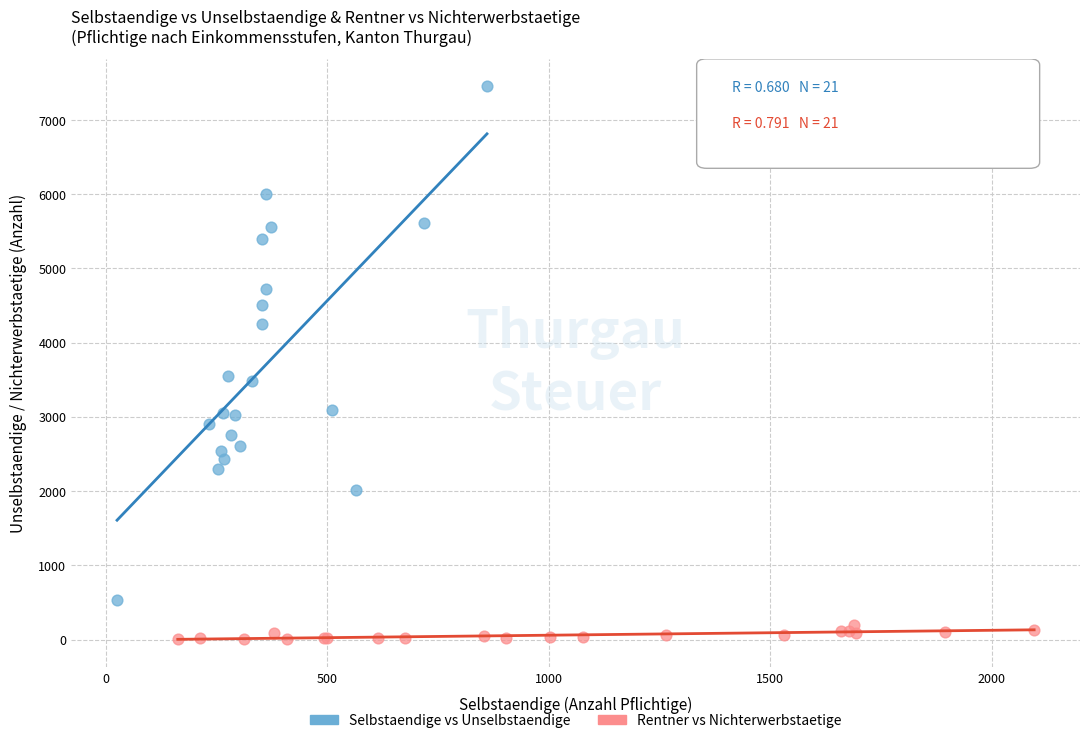

Which series reaches the minimum Y coordinate?

Rentner vs Nichterwerbstaetige